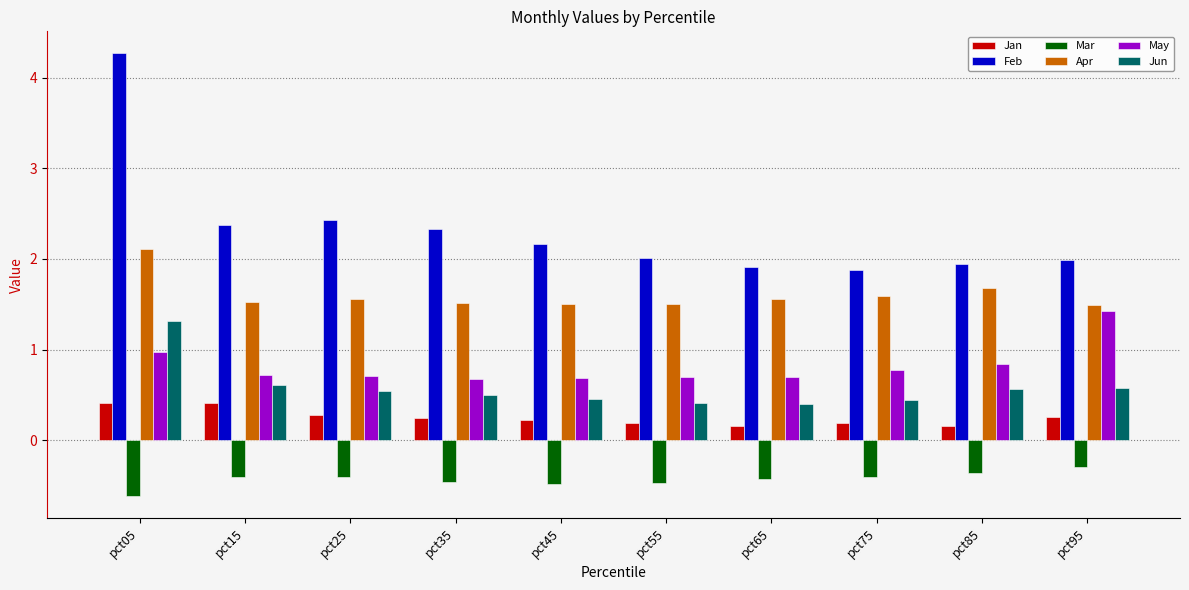

True or false: Apr has a value of 2.7 at pct25.

False